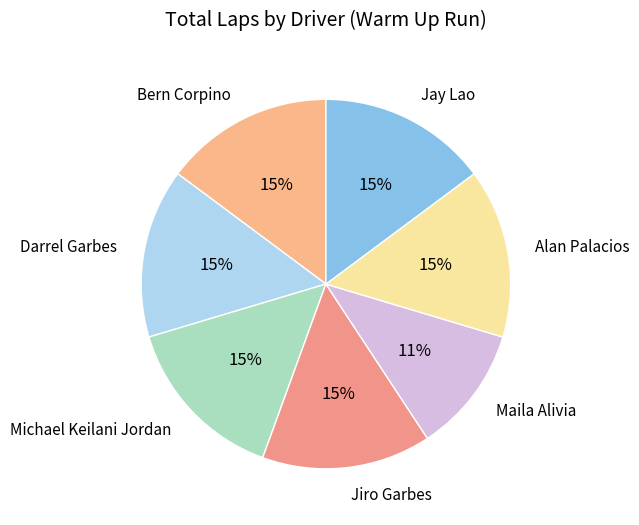

What is the smallest slice in the pie chart?

Maila Alivia